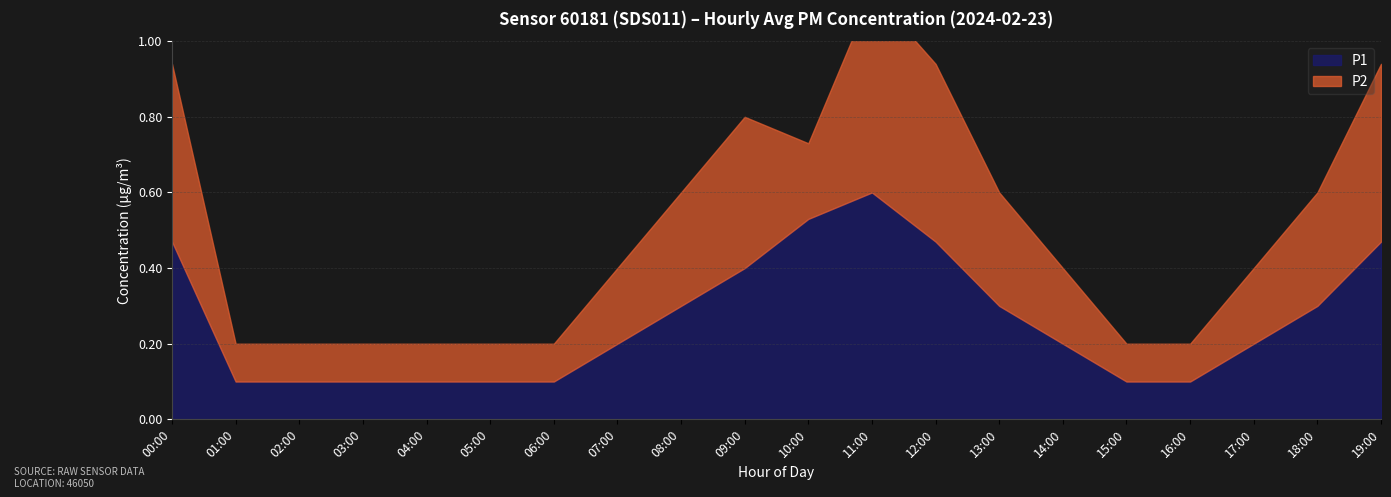

Is it true that P2 equals 0.3 at 13:00?

True